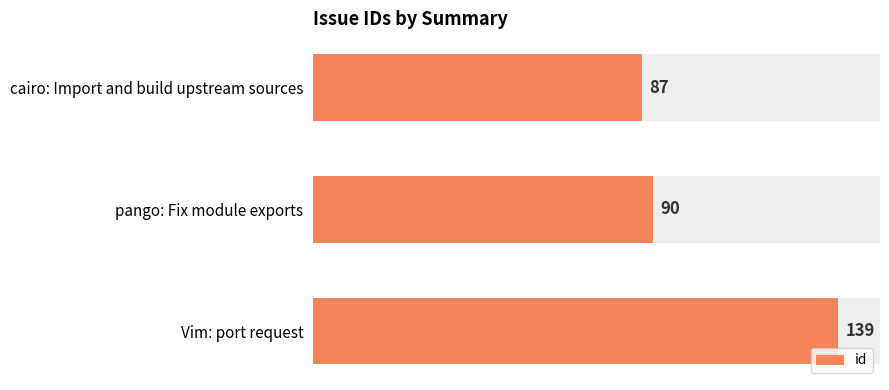

True or false: the data shows 139 at 2.

True